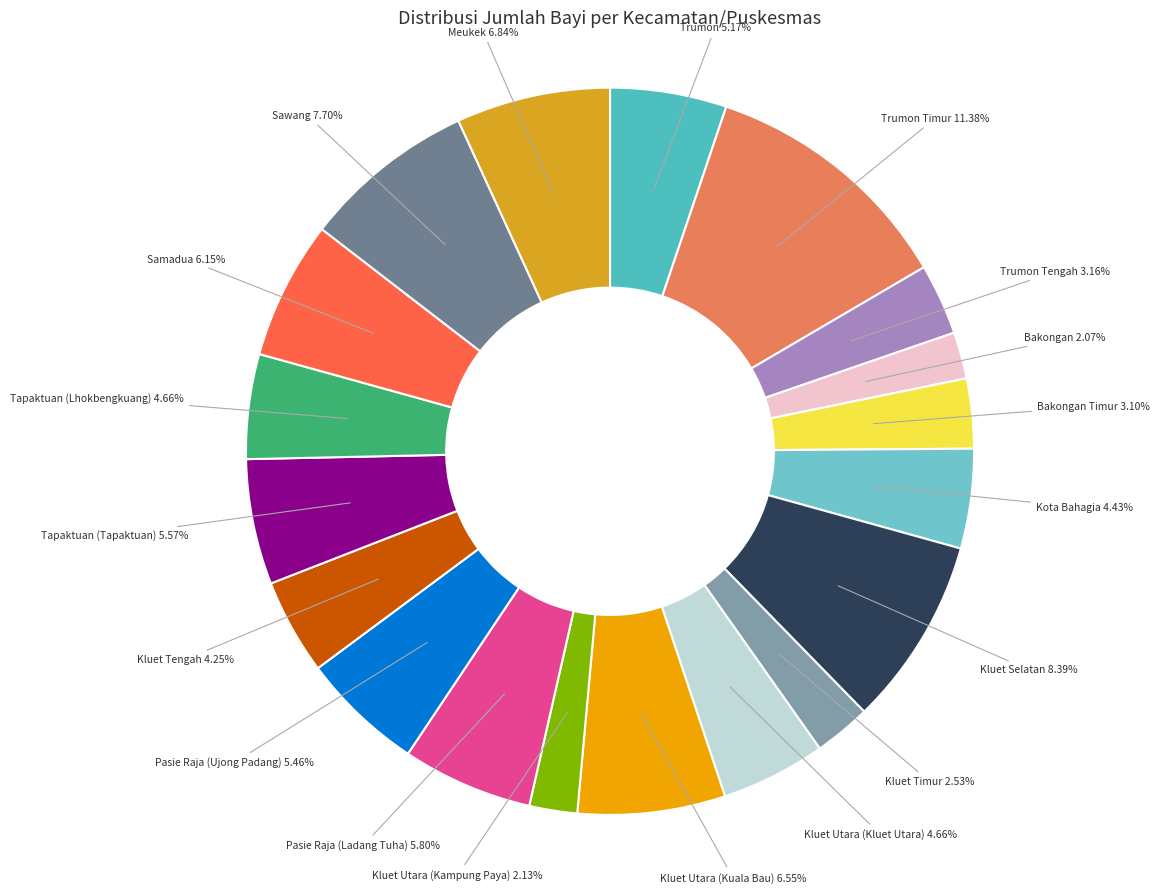

Is there a majority slice in this chart?

No